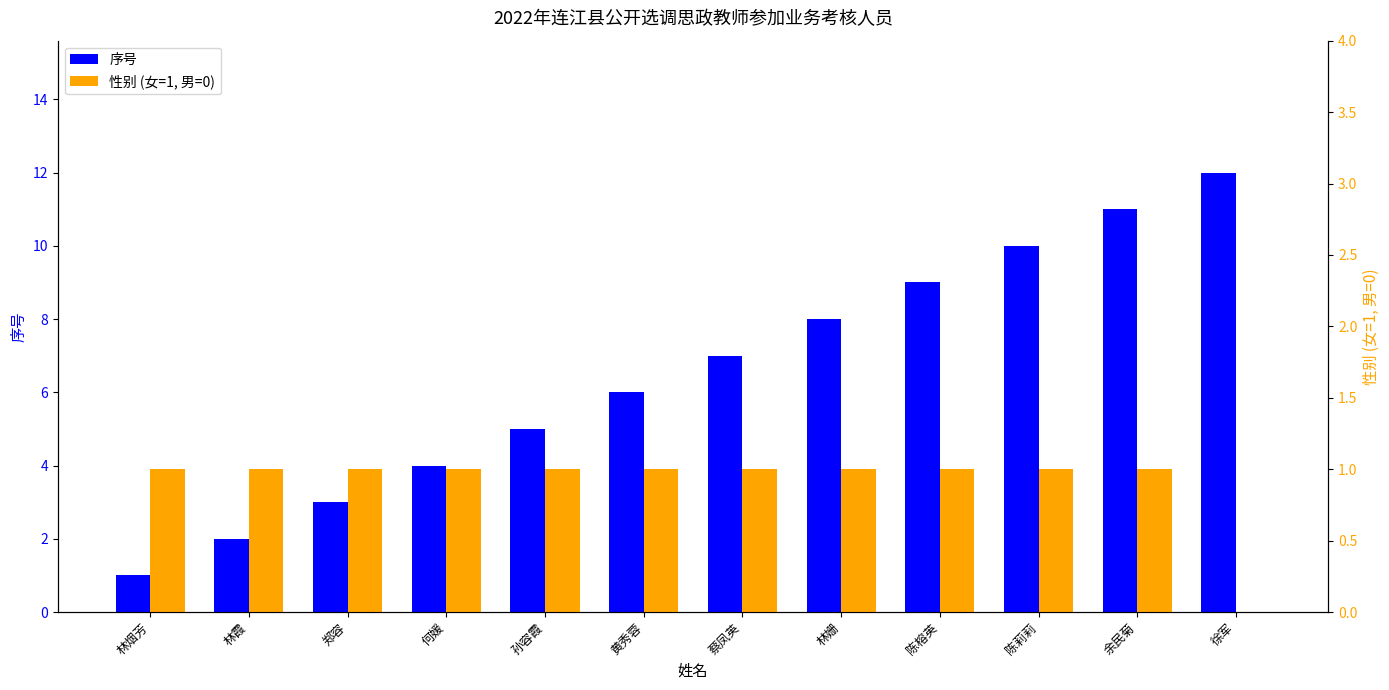

How many values in 性别 (女=1, 男=0) are above zero?

11